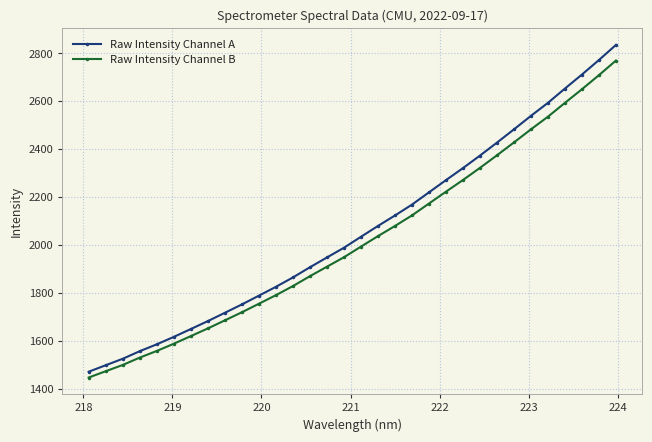

True or false: Raw Intensity Channel B has more than 2 points higher than both neighbors.

False